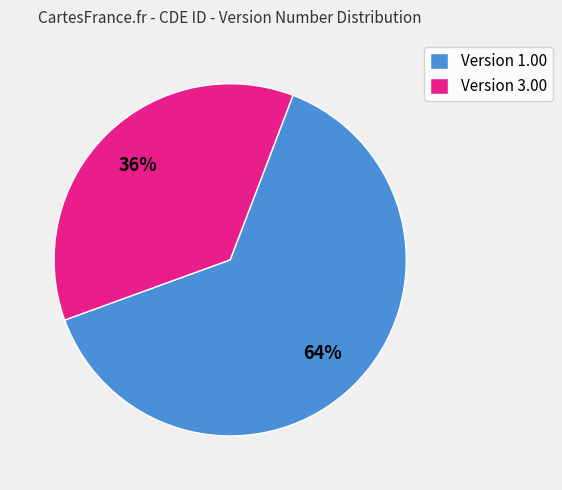

Count the number of slices in the pie.

2